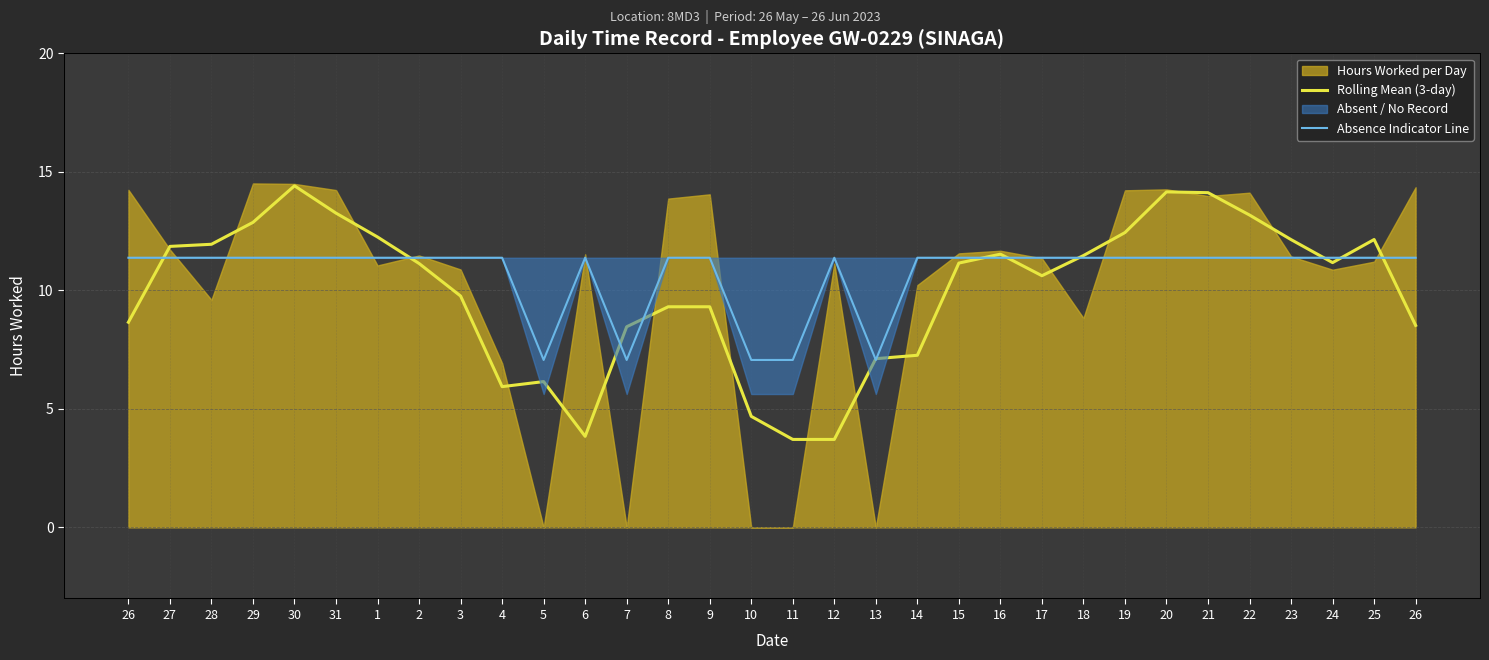

What is the sum of all Rolling Mean (3-day) values?

318.2